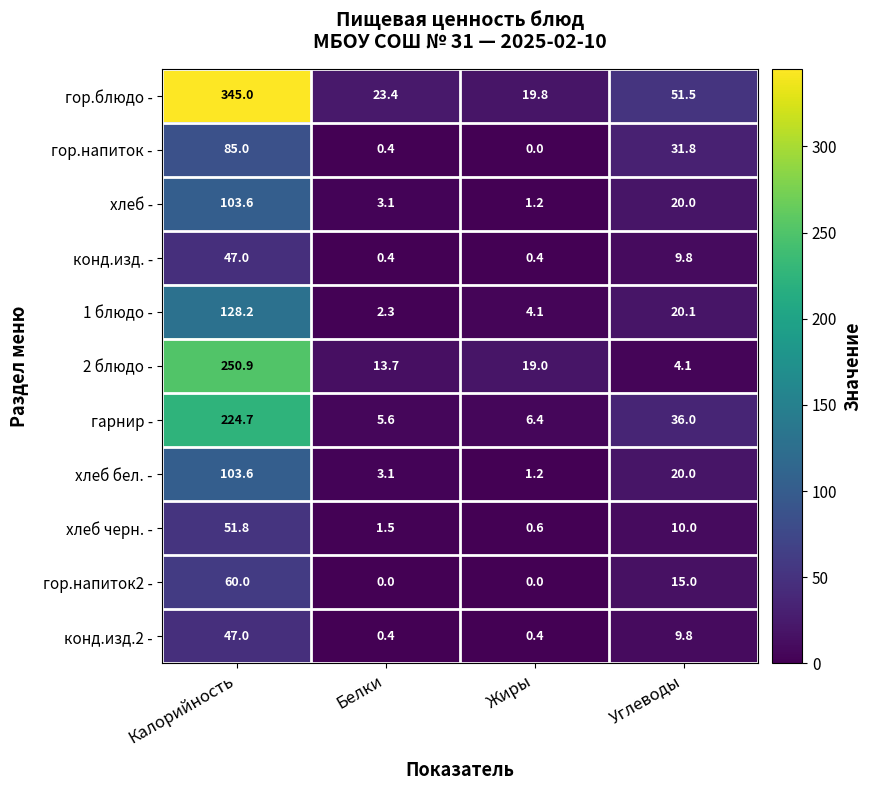

Is it true that 1 блюдо - equals 4.1 at Жиры?

True